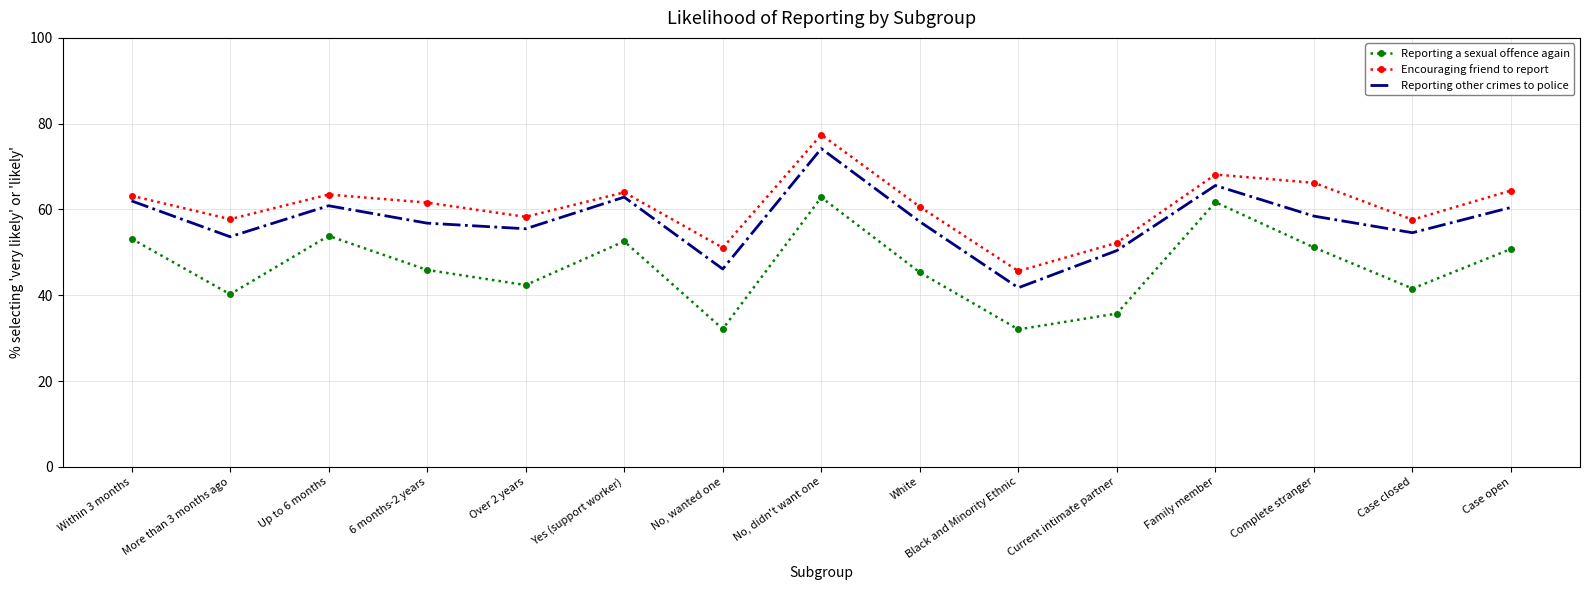

Is the value of Reporting a sexual offence again at No, didn't want one greater than the value of Encouraging friend to report at Case closed?

Yes